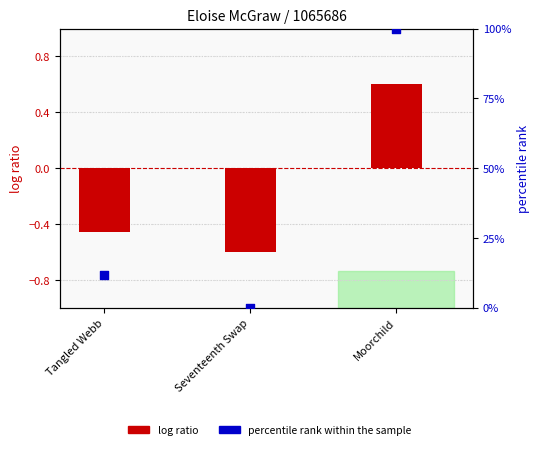

What is the total value across all series at Seventeenth Swap?

-0.6